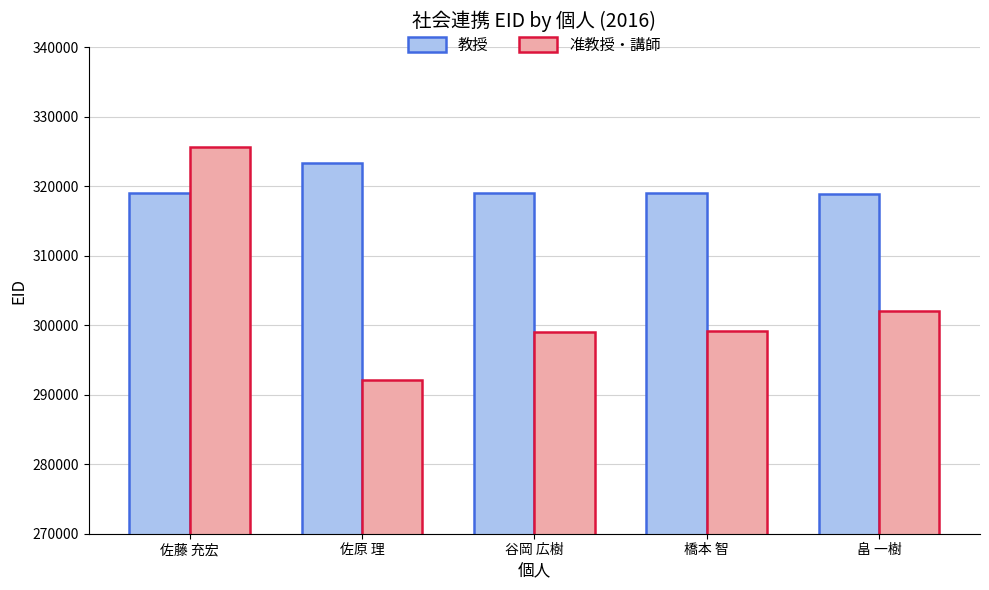

What is the average value of the 教授 series?

319847